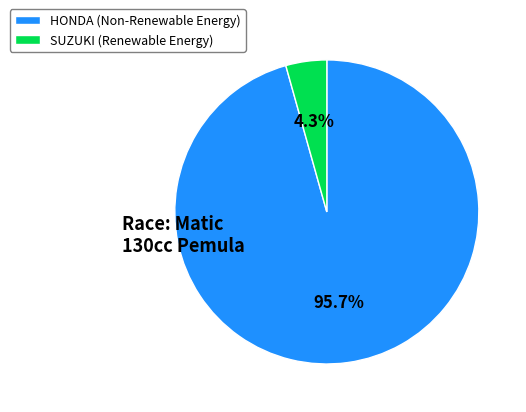

Count the number of slices in the pie.

2